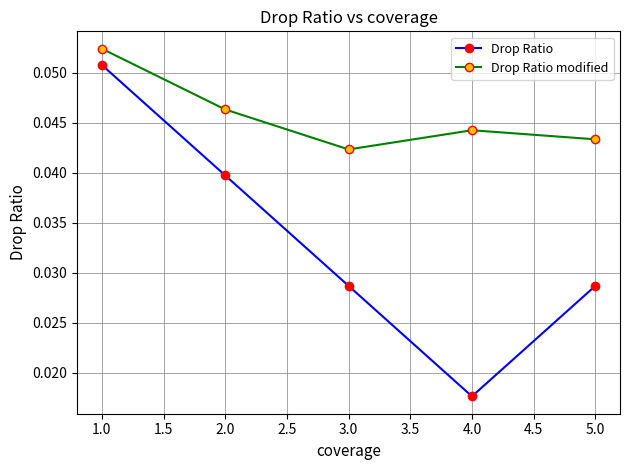

The value of Drop Ratio modified at 2.0 is 0.1. True or false?

False